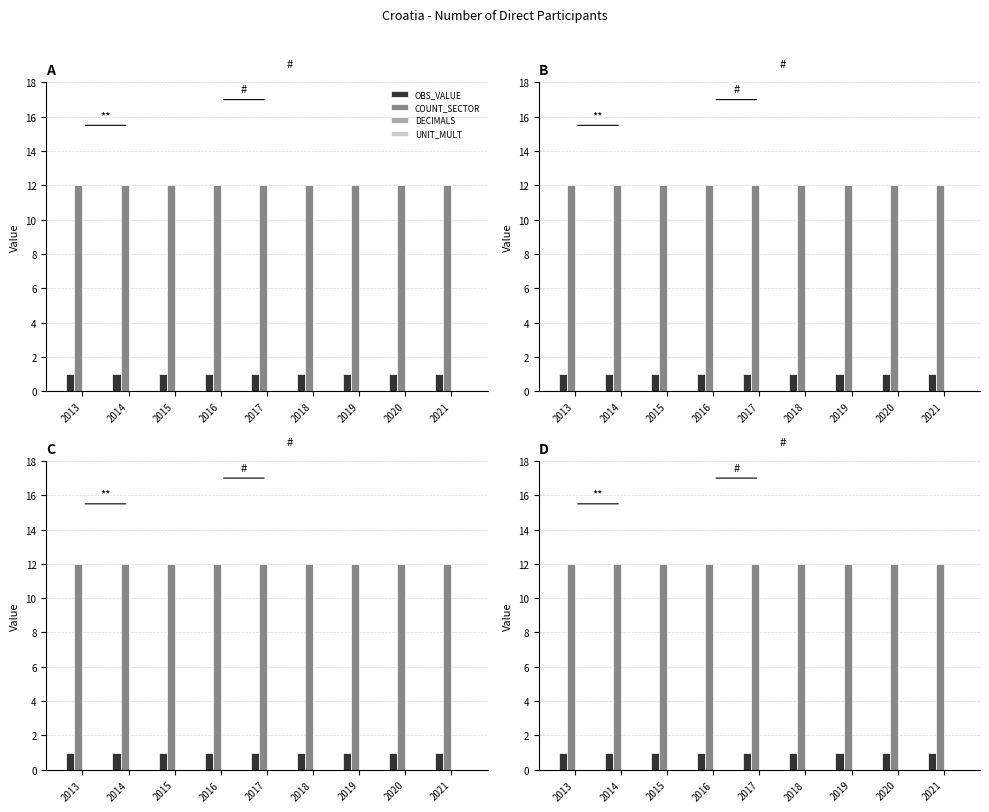

Which has a higher value, 2016 or 2014?

2016